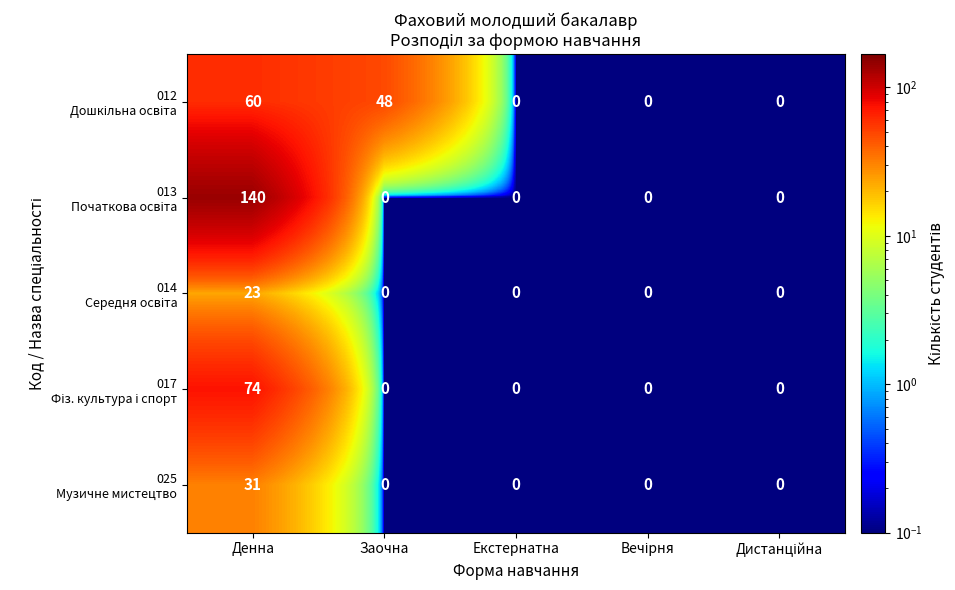

What is the greatest value displayed?

140